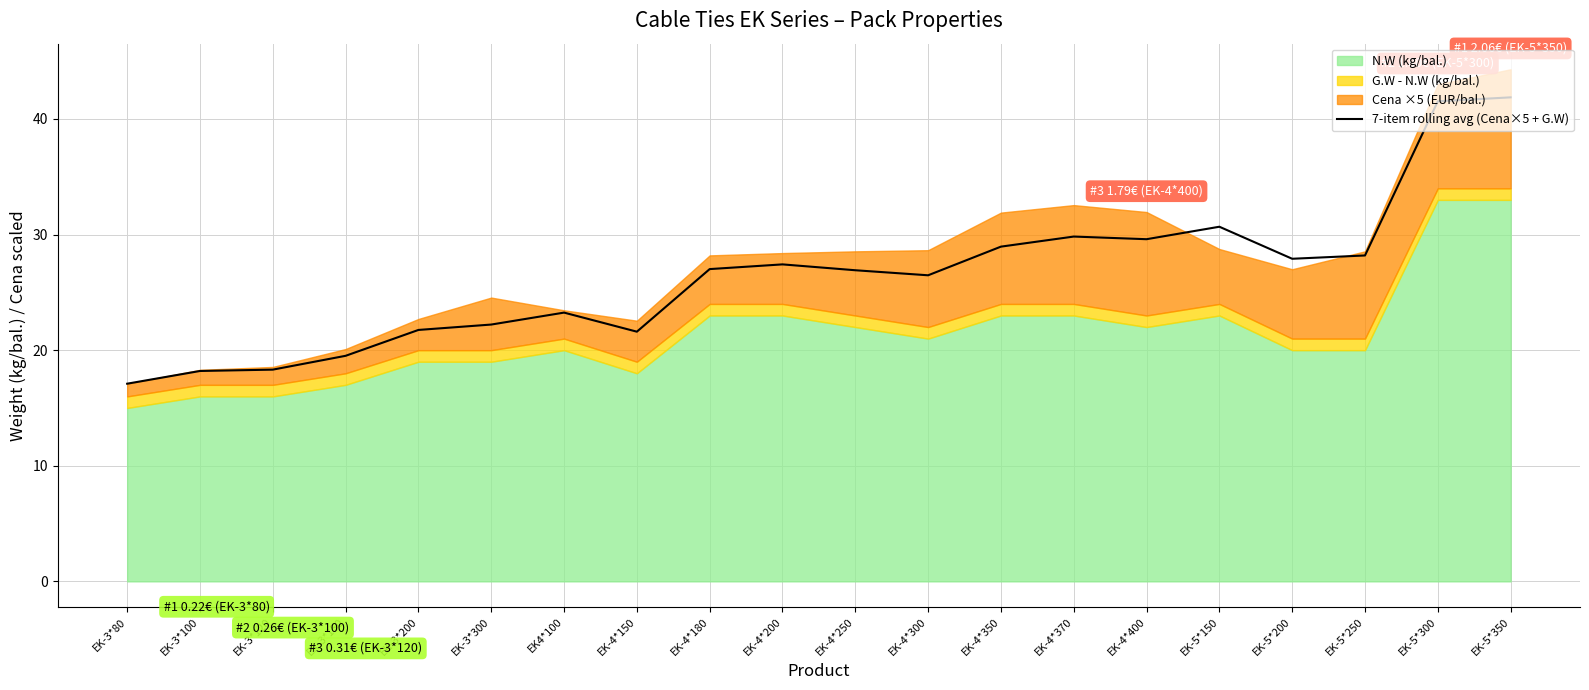

The value at EK-4*300 is 10.5. True or false?

False